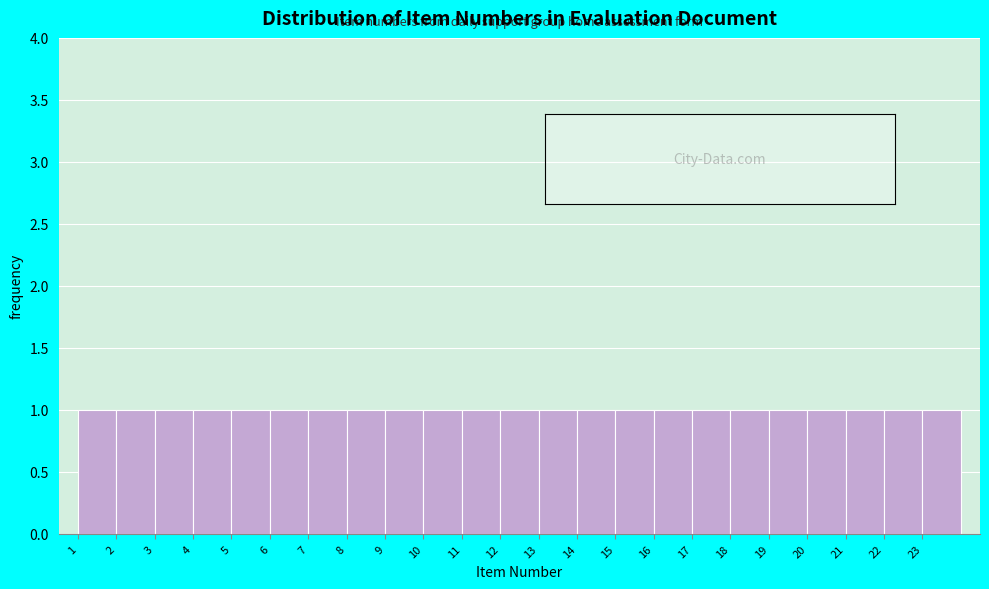

Reading left to right, transcribe this chart: for each bar, give the range it covers on the x-axis and its height. The values are not printed on the chart, so give them approximately, as read against the axis.

1 to 2: 1
2 to 3: 1
3 to 4: 1
4 to 5: 1
5 to 6: 1
6 to 7: 1
7 to 8: 1
8 to 9: 1
9 to 10: 1
10 to 11: 1
11 to 12: 1
12 to 13: 1
13 to 14: 1
14 to 15: 1
15 to 16: 1
16 to 17: 1
17 to 18: 1
18 to 19: 1
19 to 20: 1
20 to 21: 1
21 to 22: 1
22 to 23: 1
23 to 24: 1